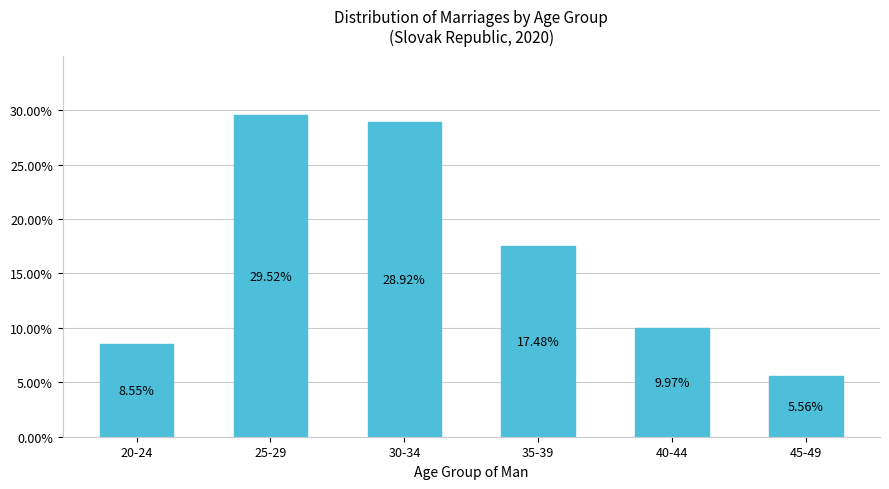

At which category does the chart reach its minimum across all series?

45-49